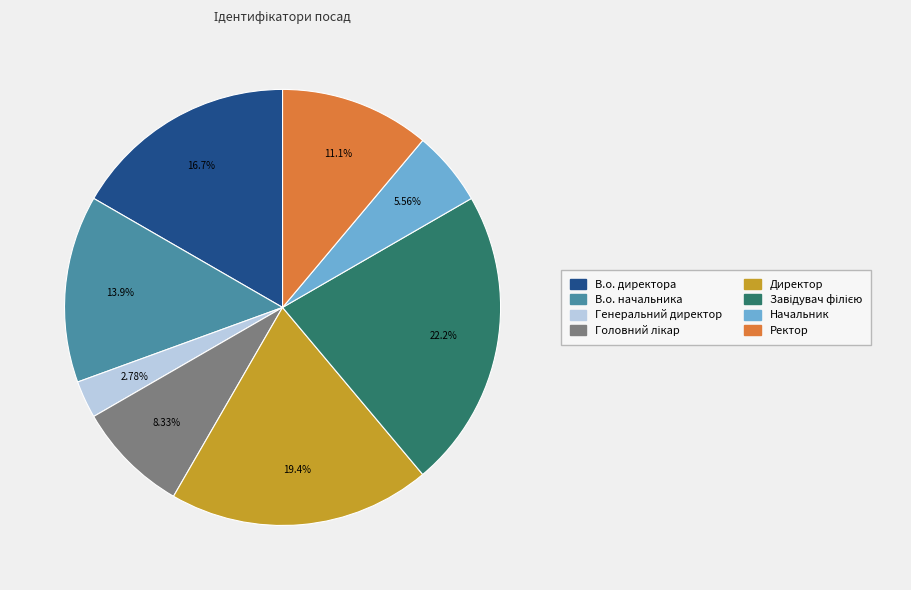

Which has a higher value, Директор or Начальник?

Директор